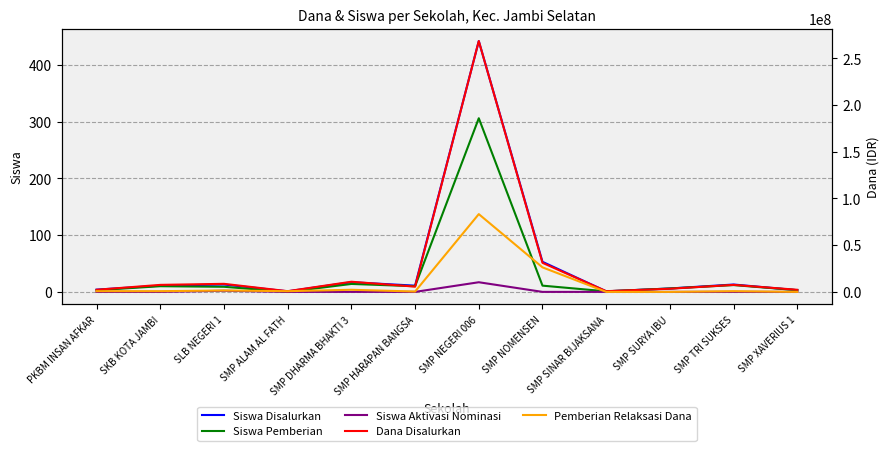

The Siswa Aktivasi Nominasi series shows 0 at SKB KOTA JAMBI. True or false?

True